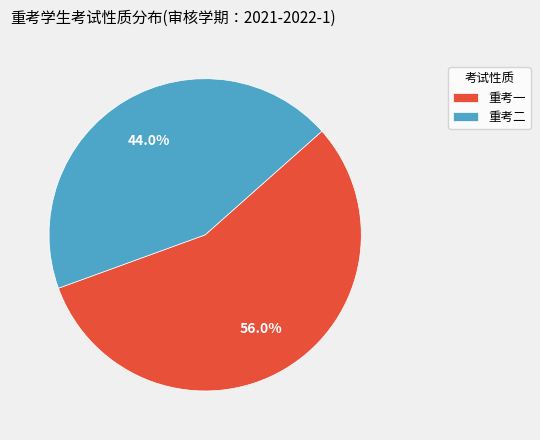

Count the number of slices in the pie.

2